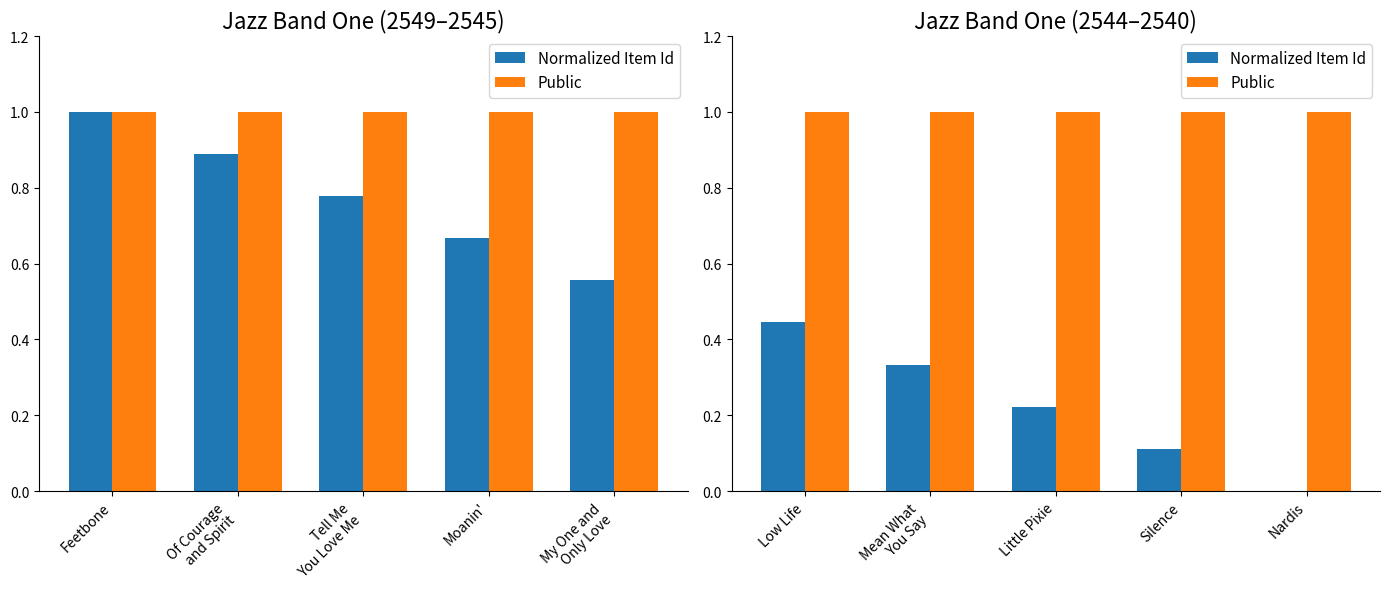

How many bars are there in each group?

2